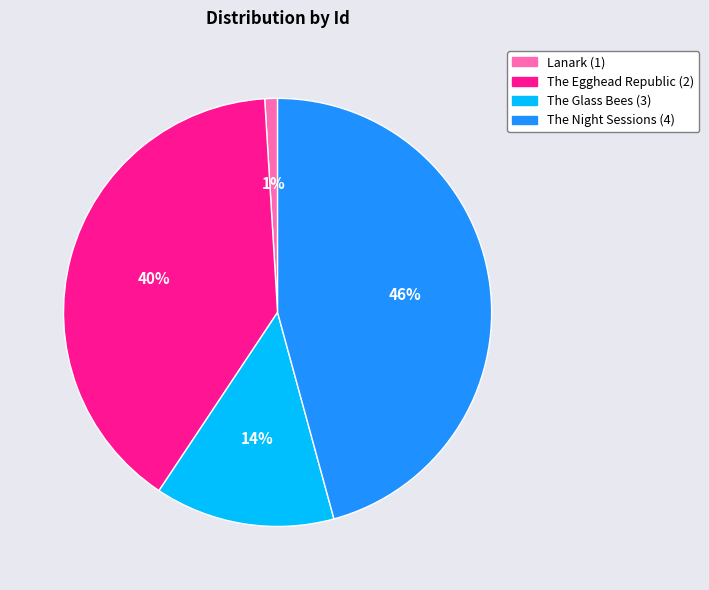

To the nearest percent, what percentage of the pie is The Night Sessions (4)?

46%